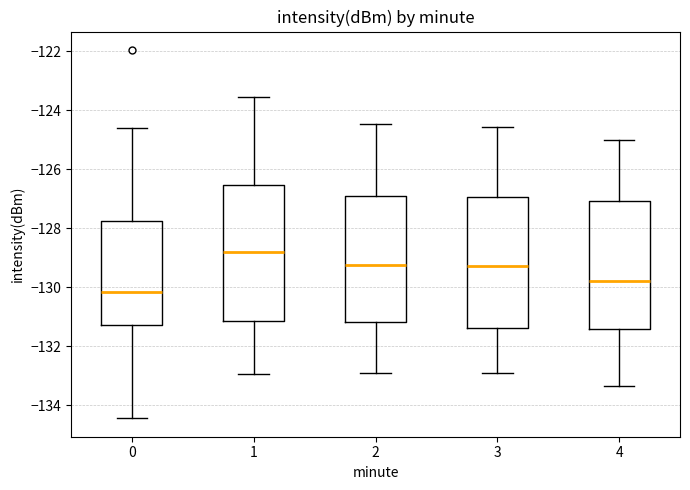

Where does the lower whisker of the box at x = 4 end on the y-axis? The values are not printed on the chart, so give them approximately, as read against the axis.

-133.4